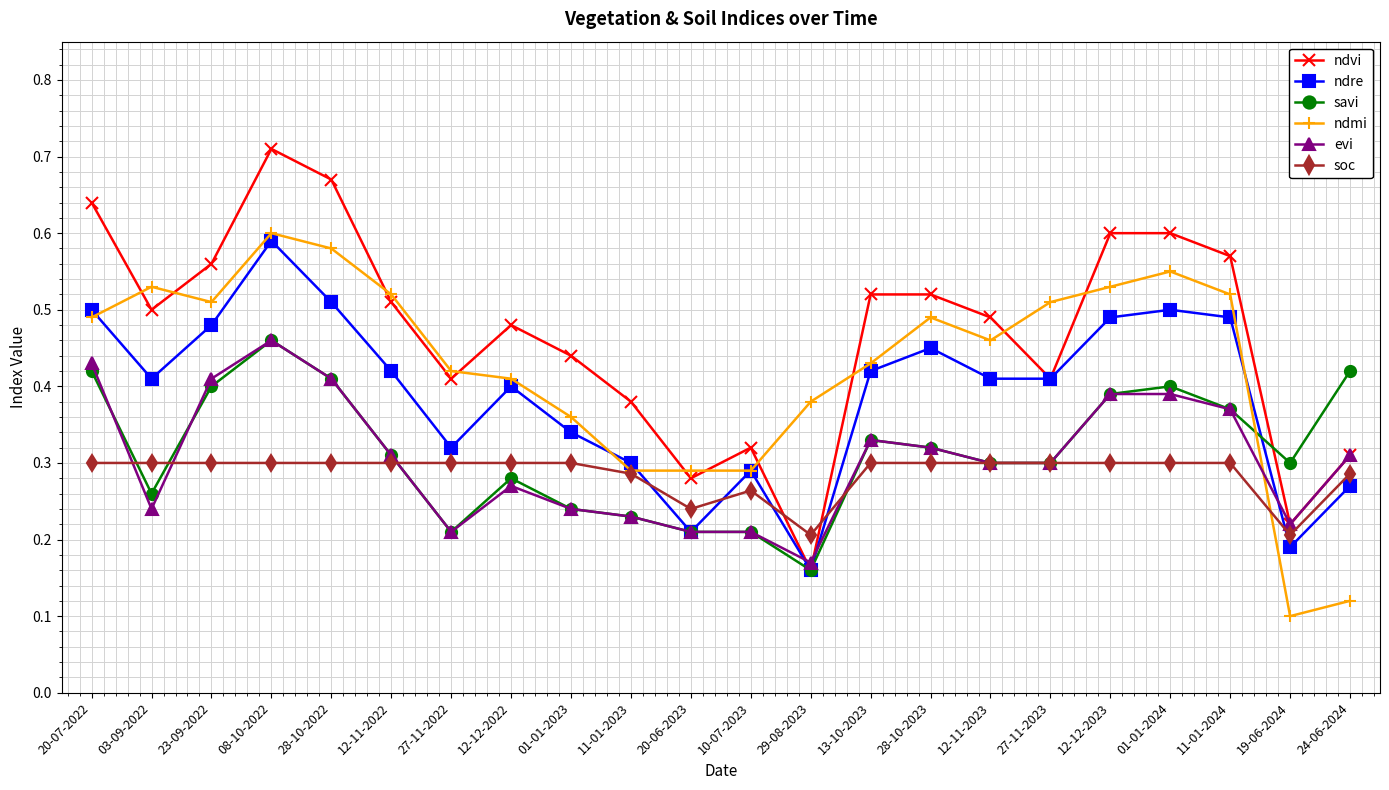

Which category has the lowest value in the savi series?

29-08-2023